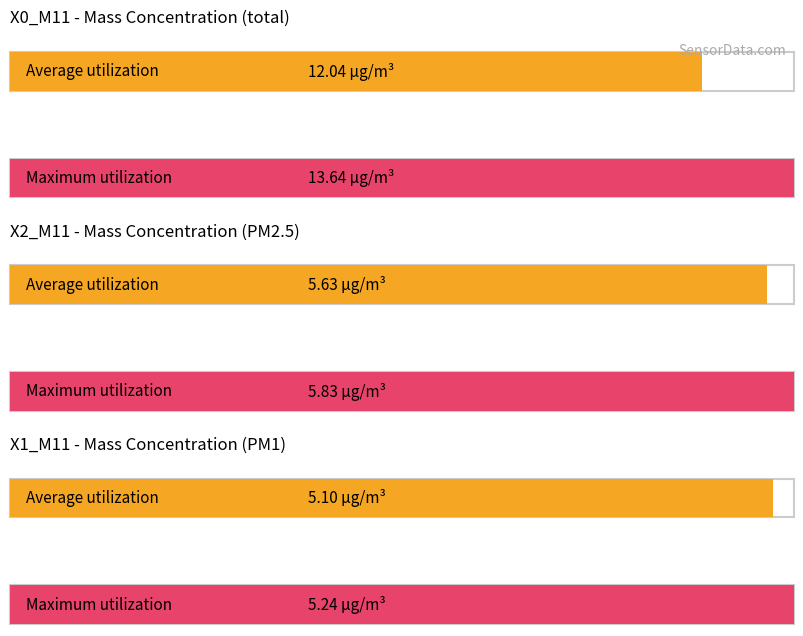

Which series has the widest spread of values?

X0_M11 (PM mass)